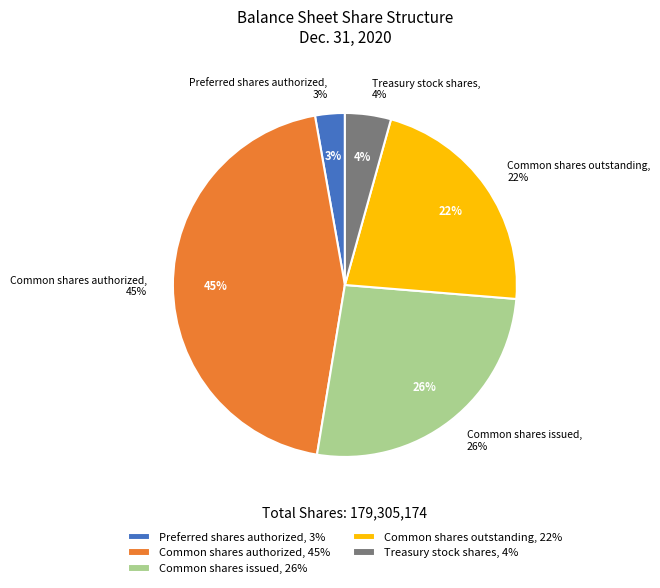

Between Common shares authorized and Treasury stock shares, which is larger?

Common shares authorized